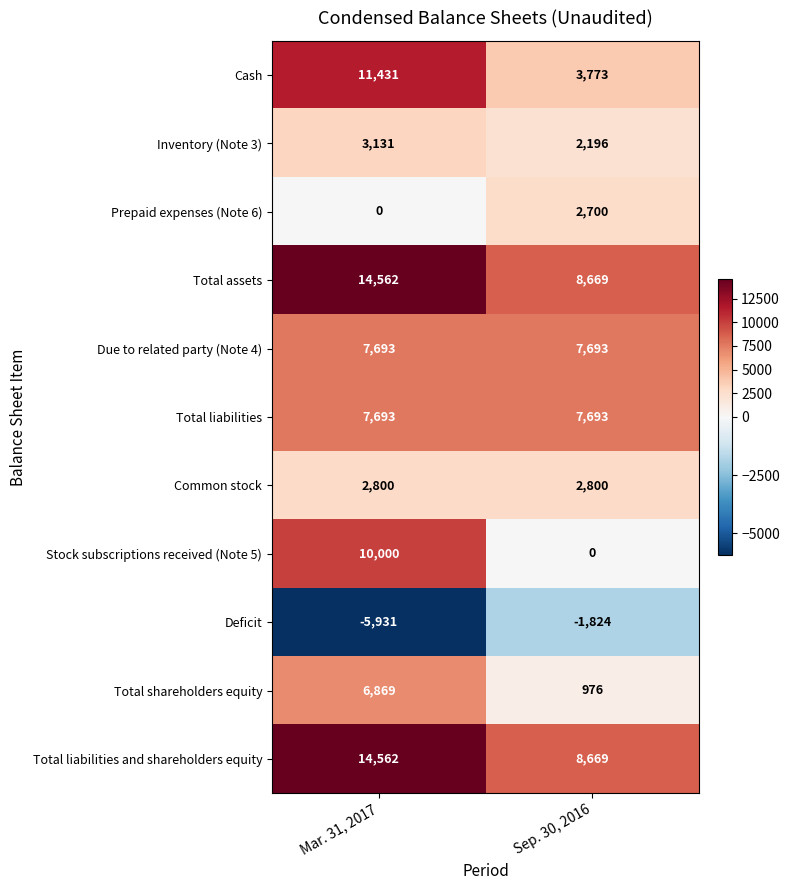

Which category has the highest value across all series?

Mar. 31, 2017